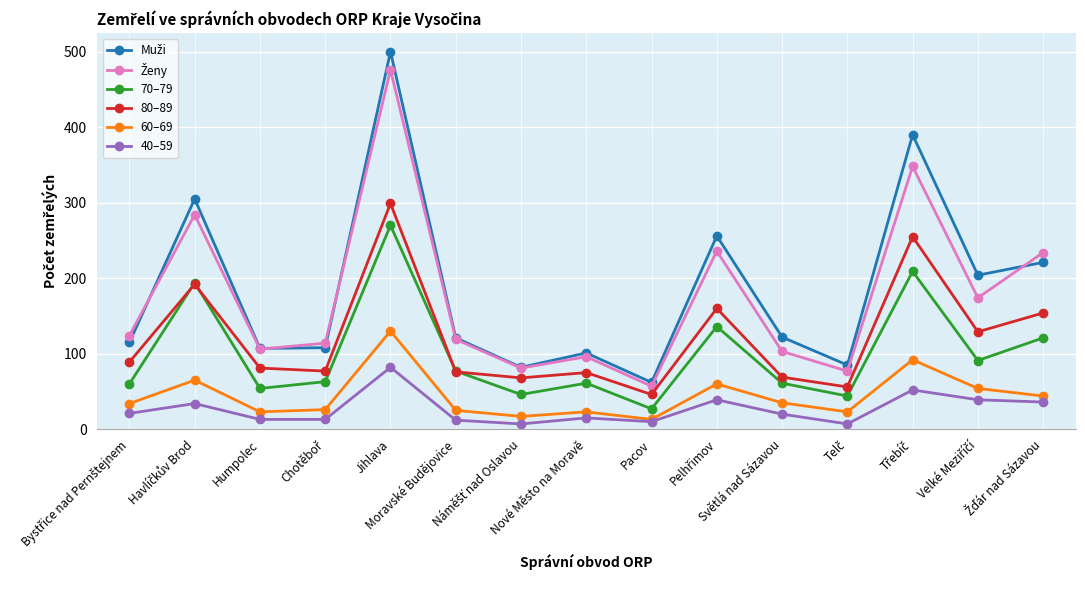

True or false: 40–59 and 80–89 intersect in this chart.

False